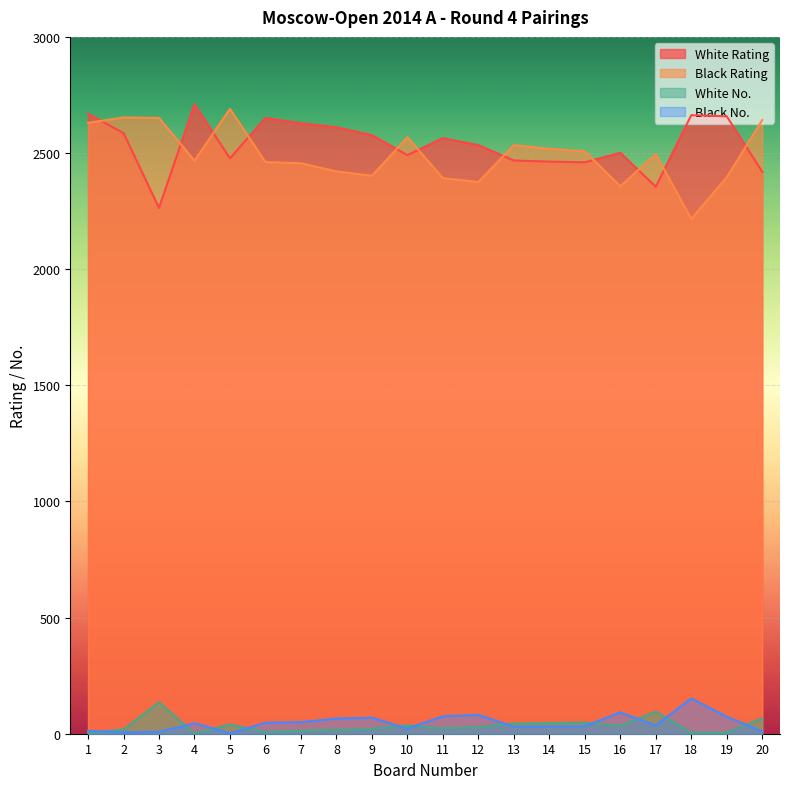

Reading left to right, list all the values displayed in this chart.

White Rating: 2669	2586	2264	2710	2477	2651	2628	2611	2577	2491	2564	2534	2468	2463	2460	2501	2355	2663	2658	2419
Black Rating: 2630	2653	2651	2467	2690	2461	2456	2421	2402	2568	2392	2375	2534	2518	2507	2357	2495	2216	2396	2642
White No.: 3	18	135	1	40	7	13	17	21	36	23	29	44	46	48	34	95	4	5	66
Black No.: 12	6	8	45	2	47	50	65	69	22	75	81	30	31	32	92	35	152	73	10